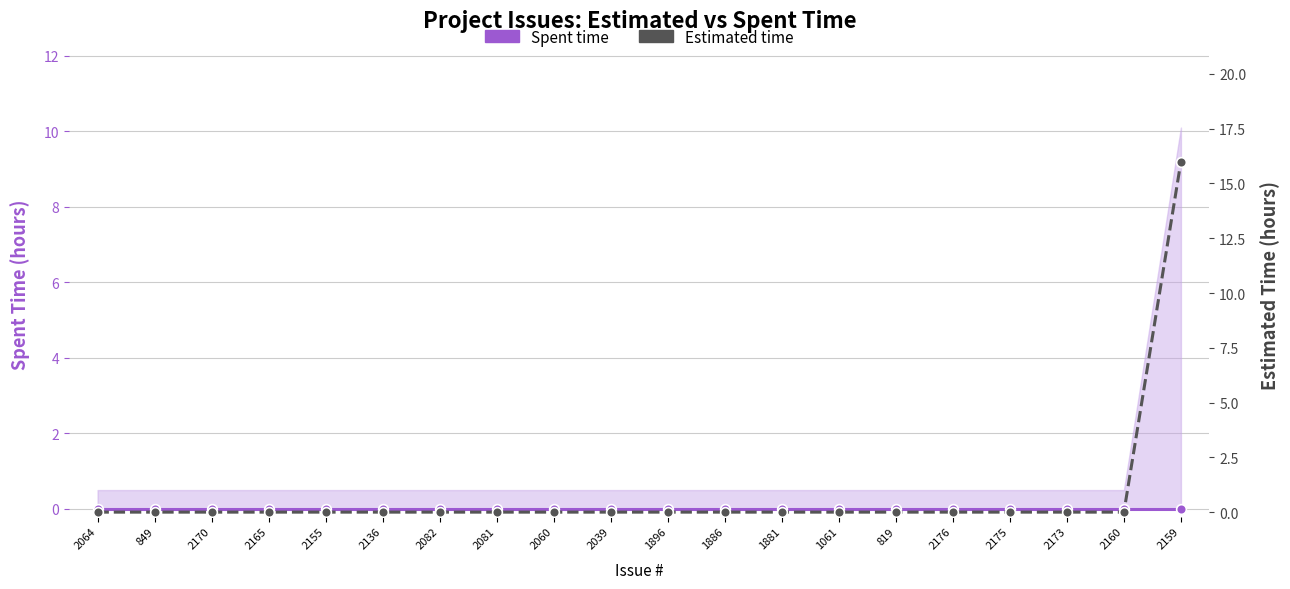

What is the label of the 17th point from the right?

2165